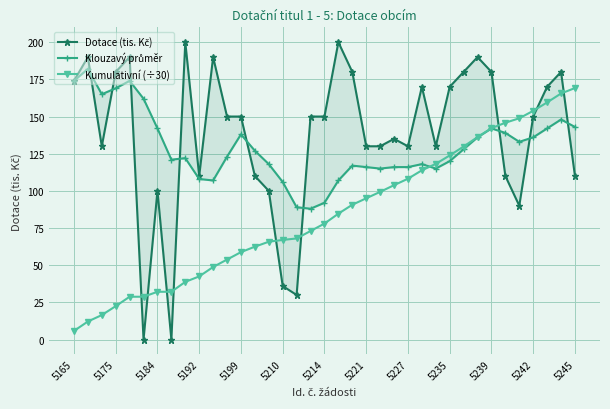

Is this an area chart (filled region under the line)?

No